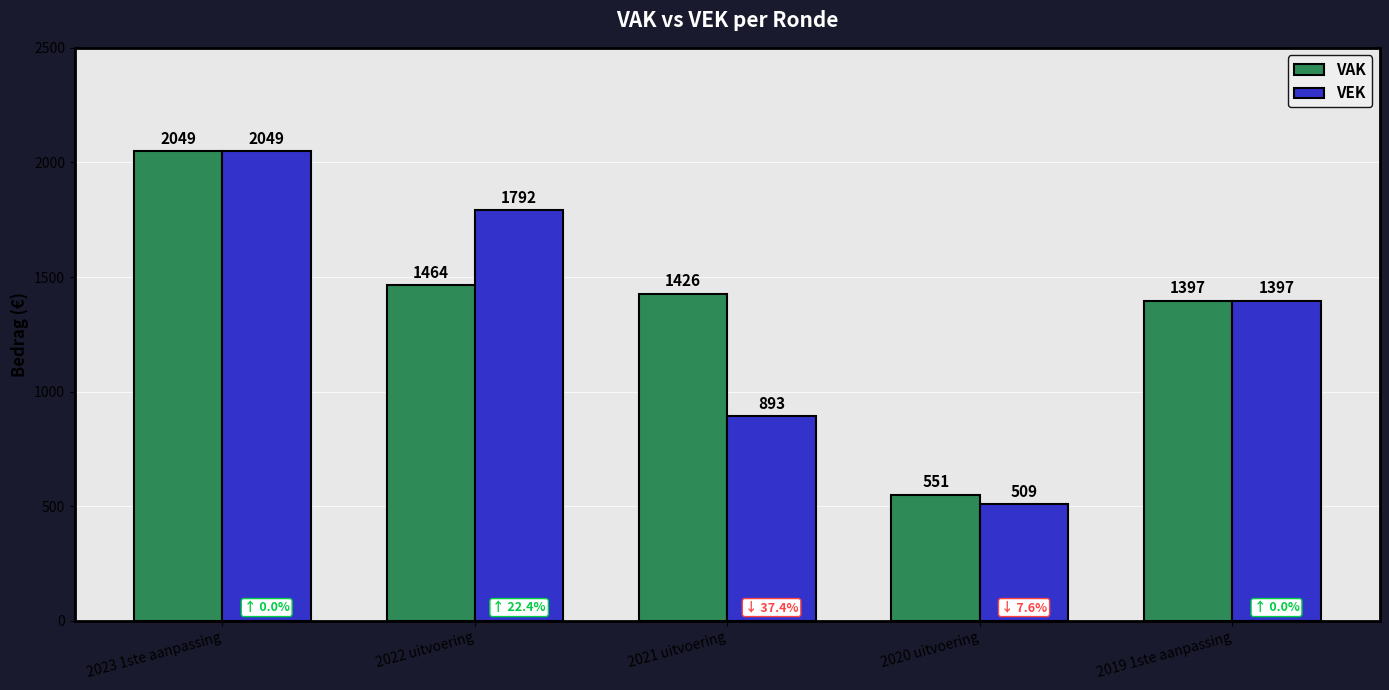

At which category is the sum across all series the highest?

2023 1ste aanpassing